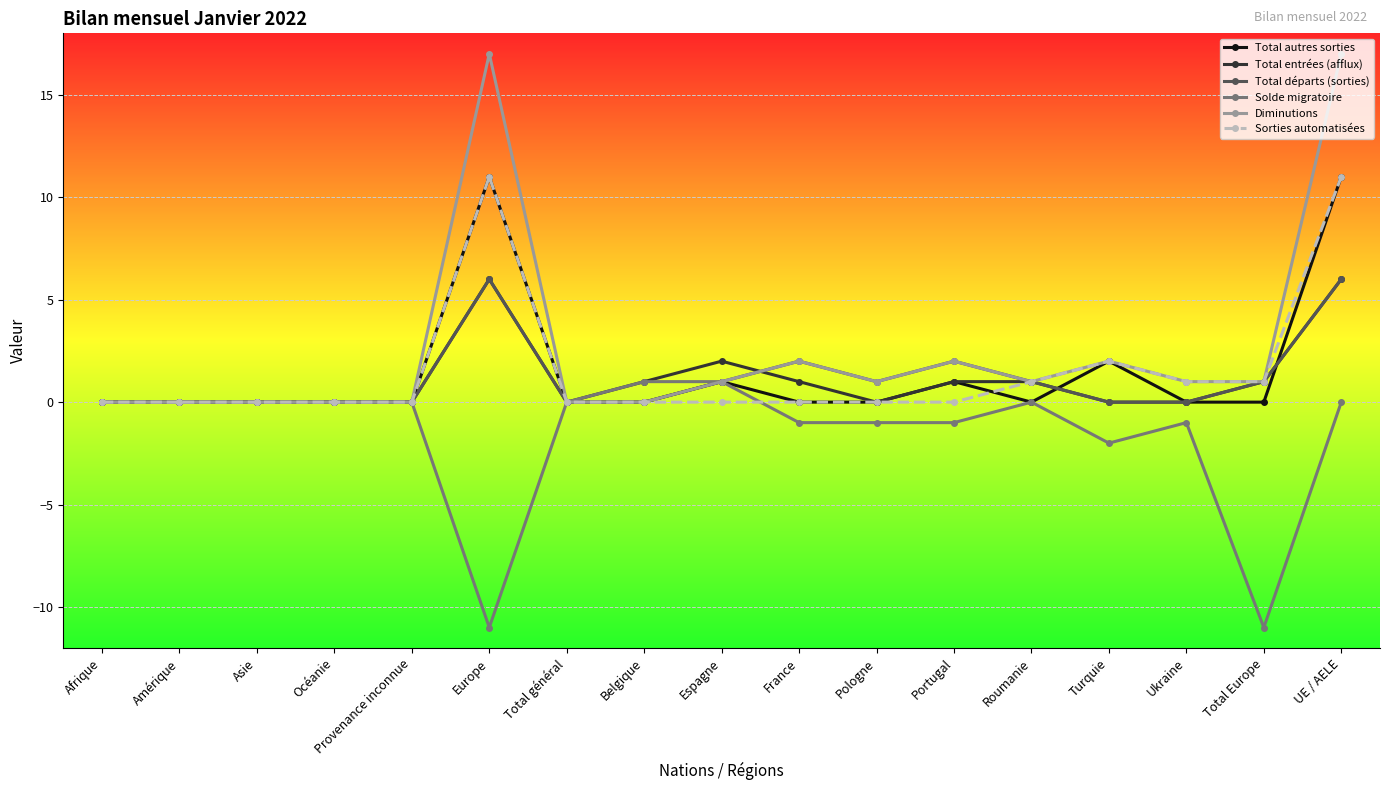

What is the maximum value shown in the chart?

17